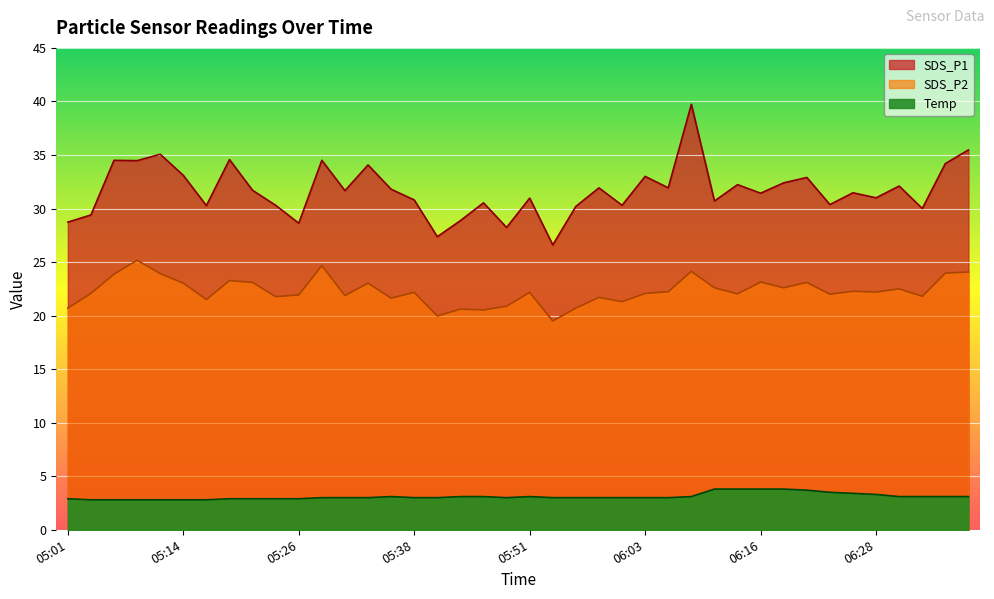

Where is SDS_P2 nearest to the value 22?

06:23